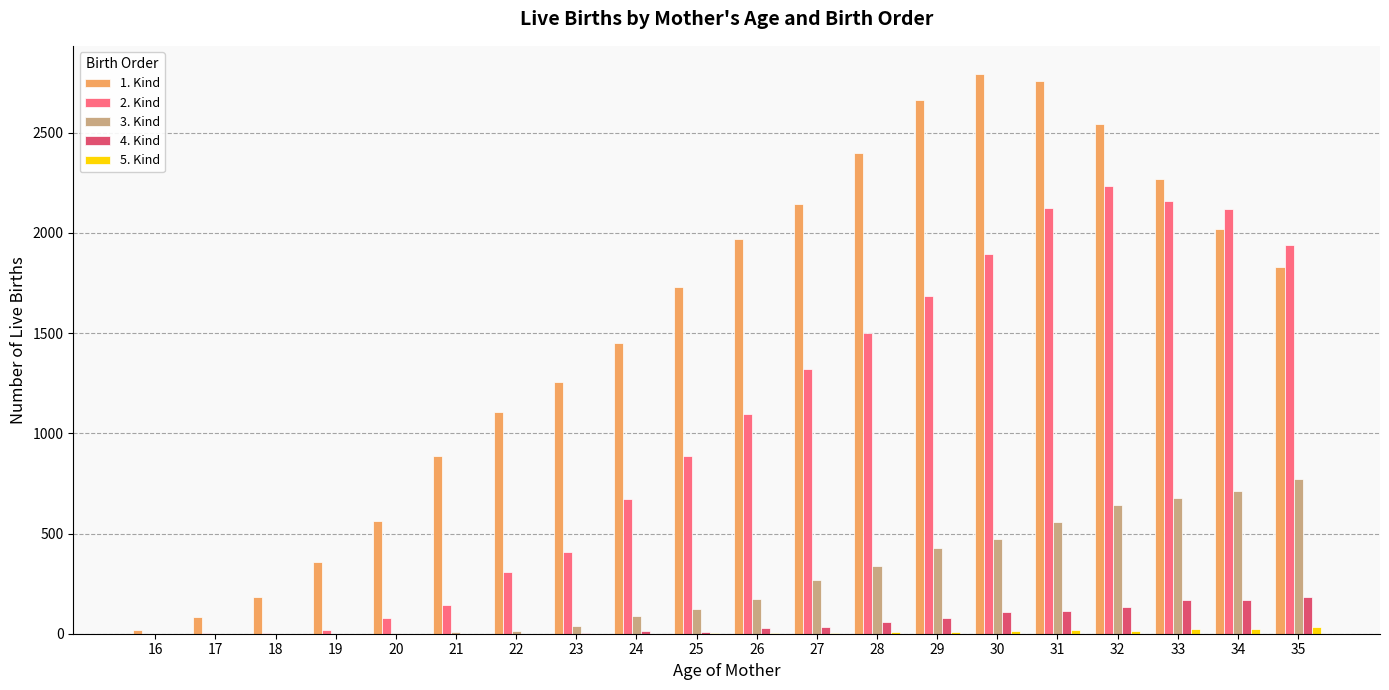

Which series has the largest total across all categories?

1. Kind